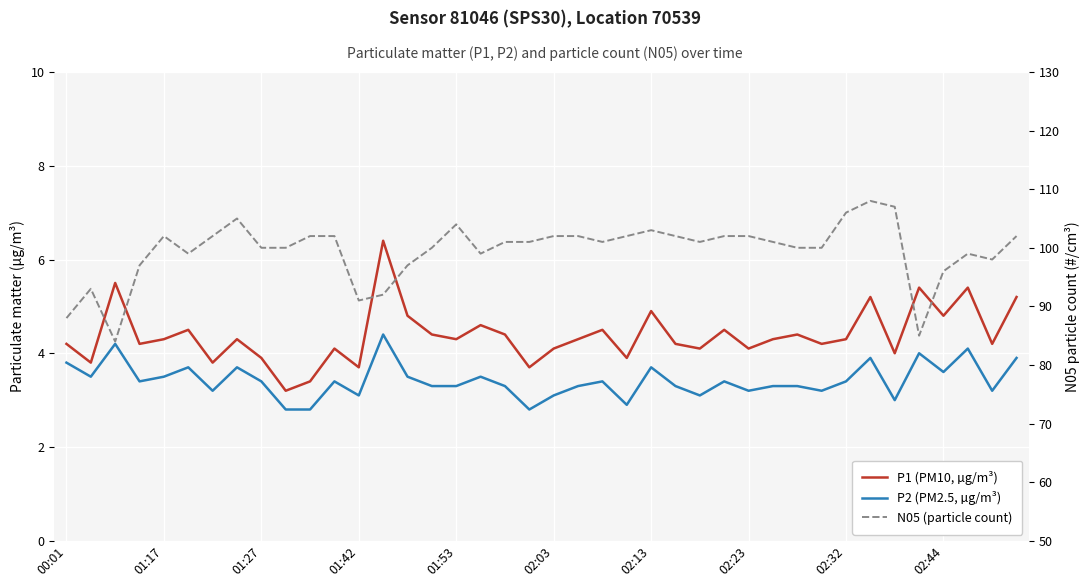

What value does the P2 (PM2.5, µg/m³) series have at 26?

3.1